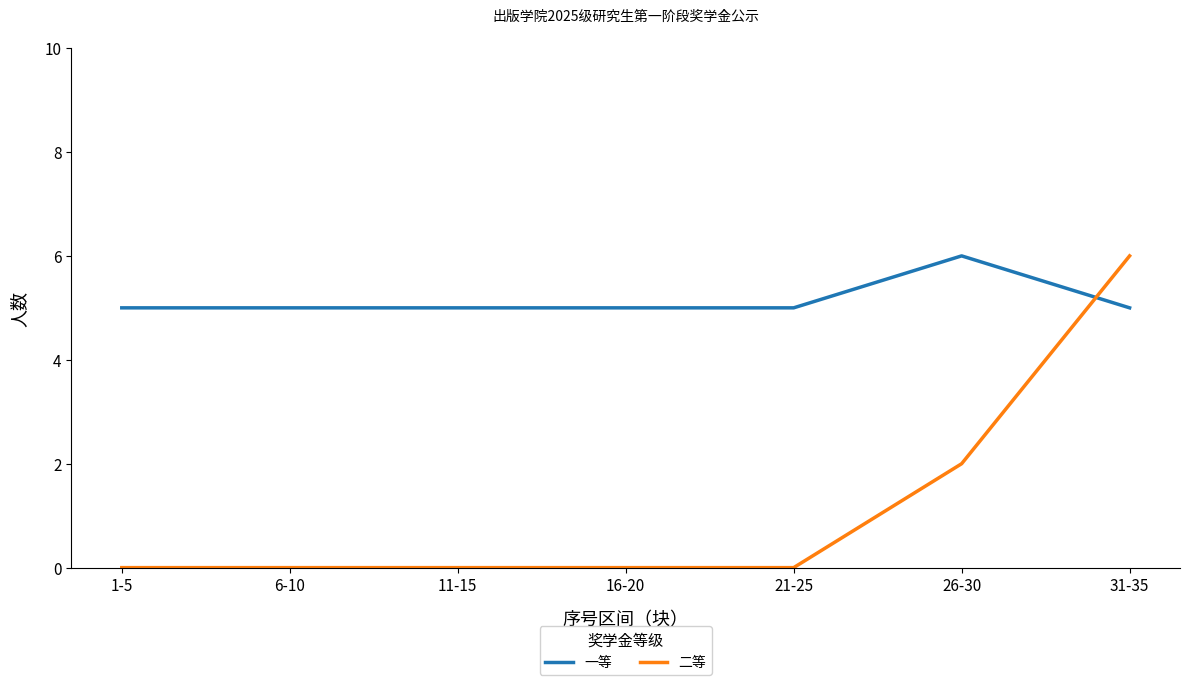

True or false: 二等 and 一等 cross at least once.

True